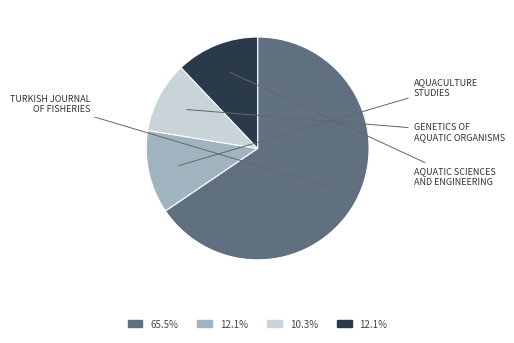

Does any single category account for the majority?

Yes